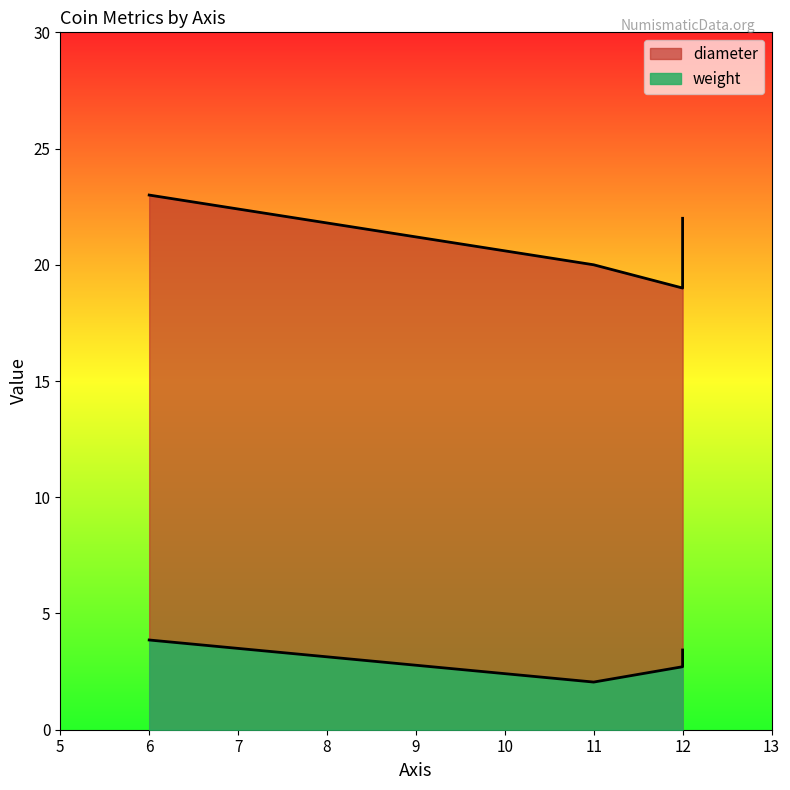

True or false: weight has more than 1 points higher than both neighbors.

False